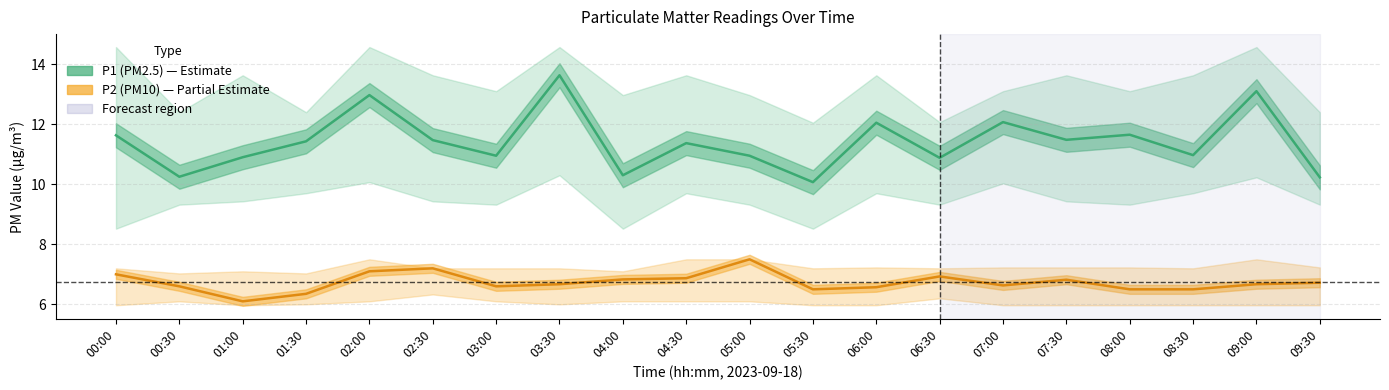

What is the sum of all P2 (PM10) values?

134.7